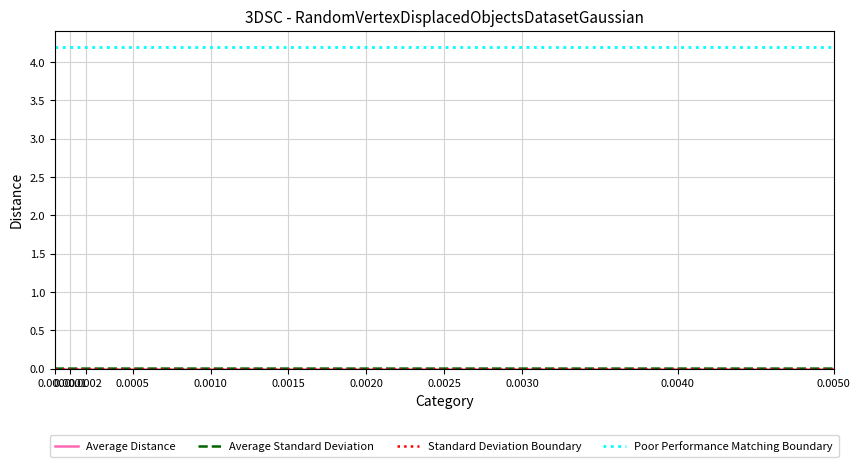

What is the minimum value for Poor Performance Matching Boundary?

4.2